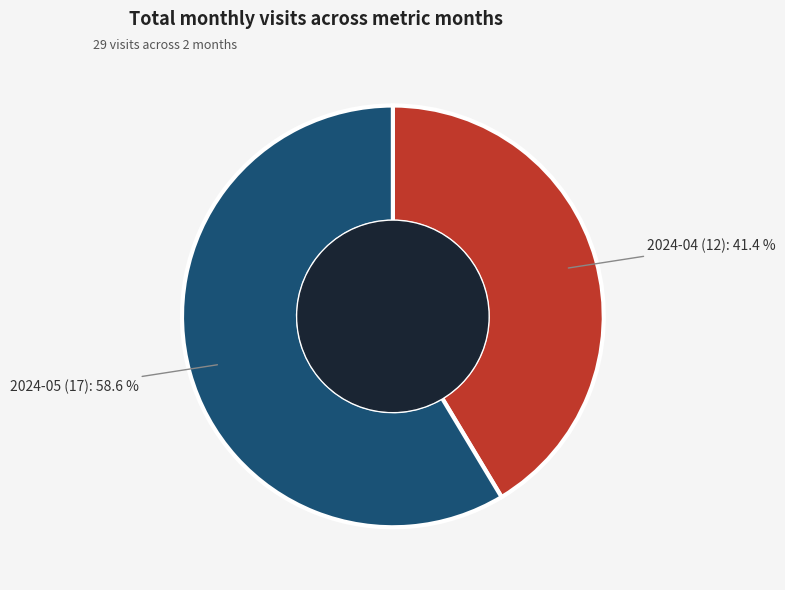

The 2024-04 slice represents 33% of the pie. True or false?

False